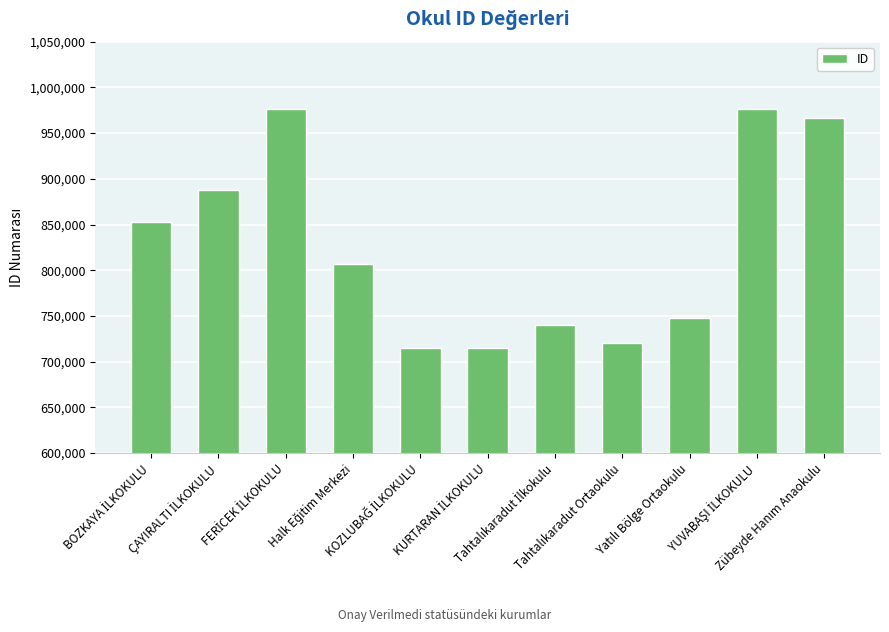

How many bars are there in total?

11